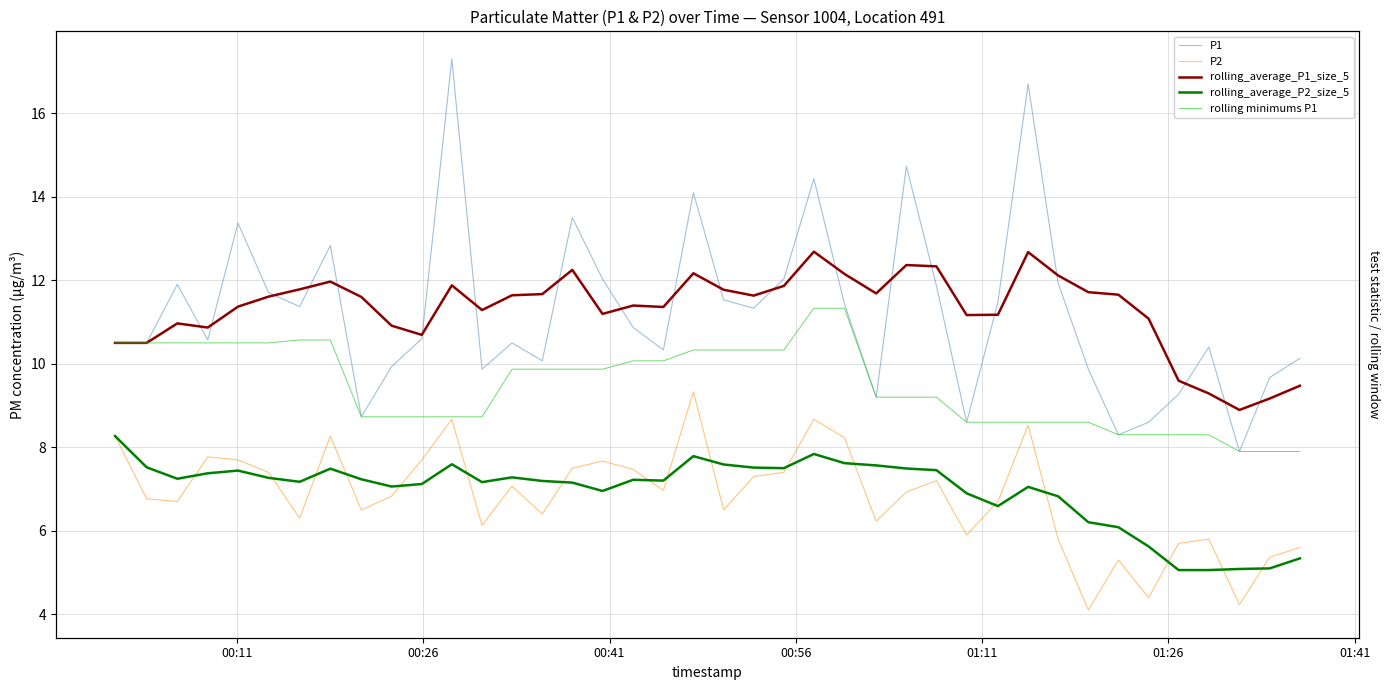

How many values in the P1 series exceed 10?

29